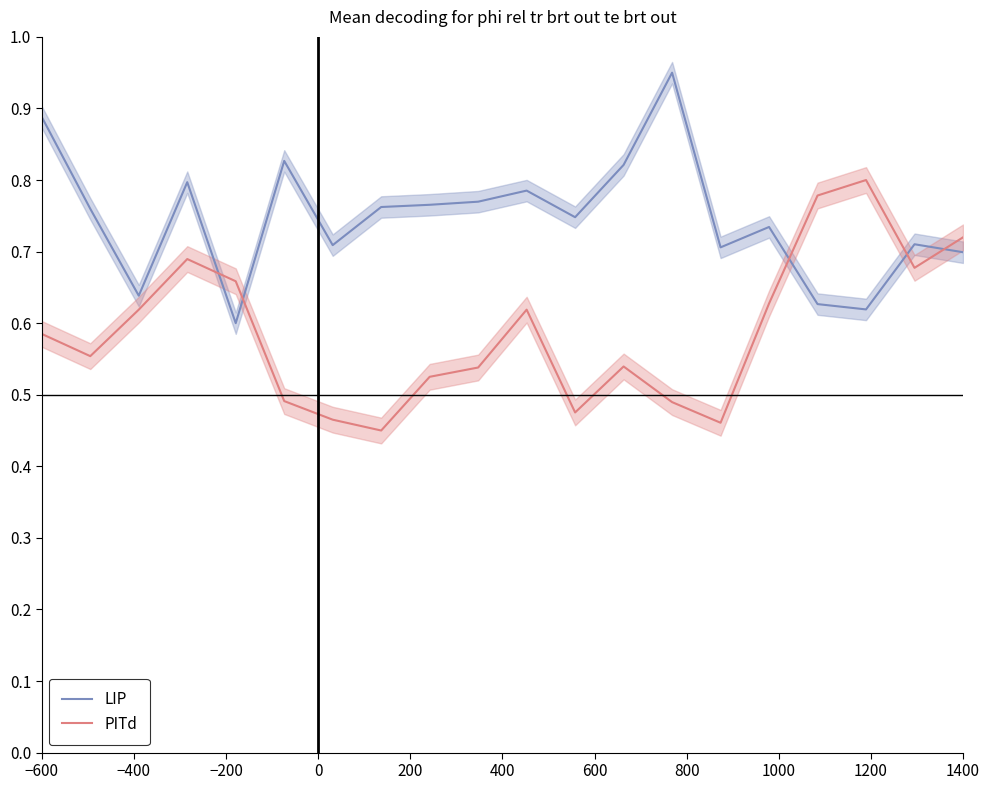

Which series ends up on top after the final intersection of PITd and LIP?

PITd